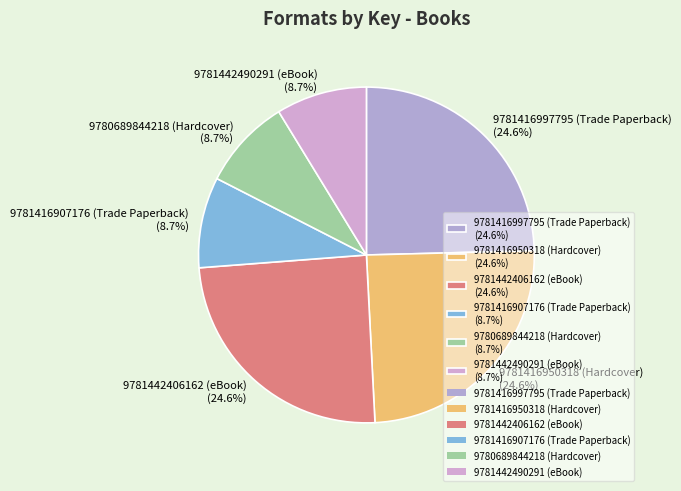

To the nearest percent, what percentage of the pie is 9781416950318 (Hardcover)?

25%